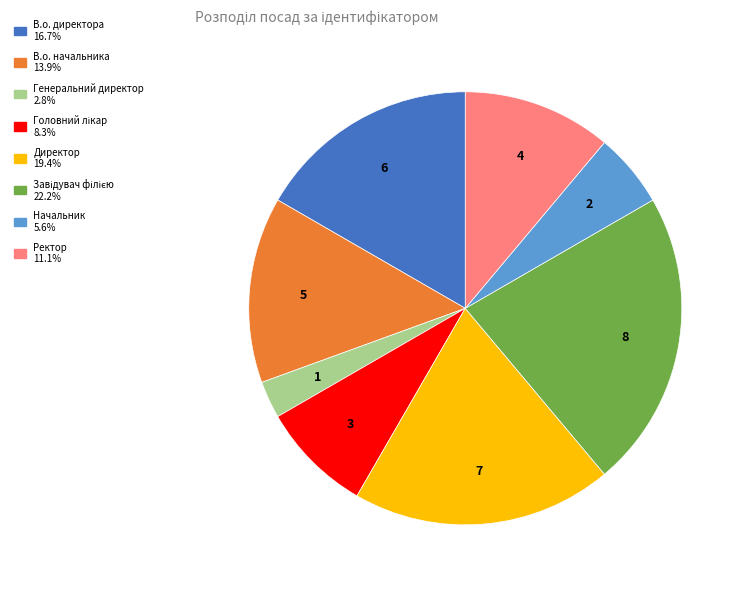

Count the number of slices in the pie.

8